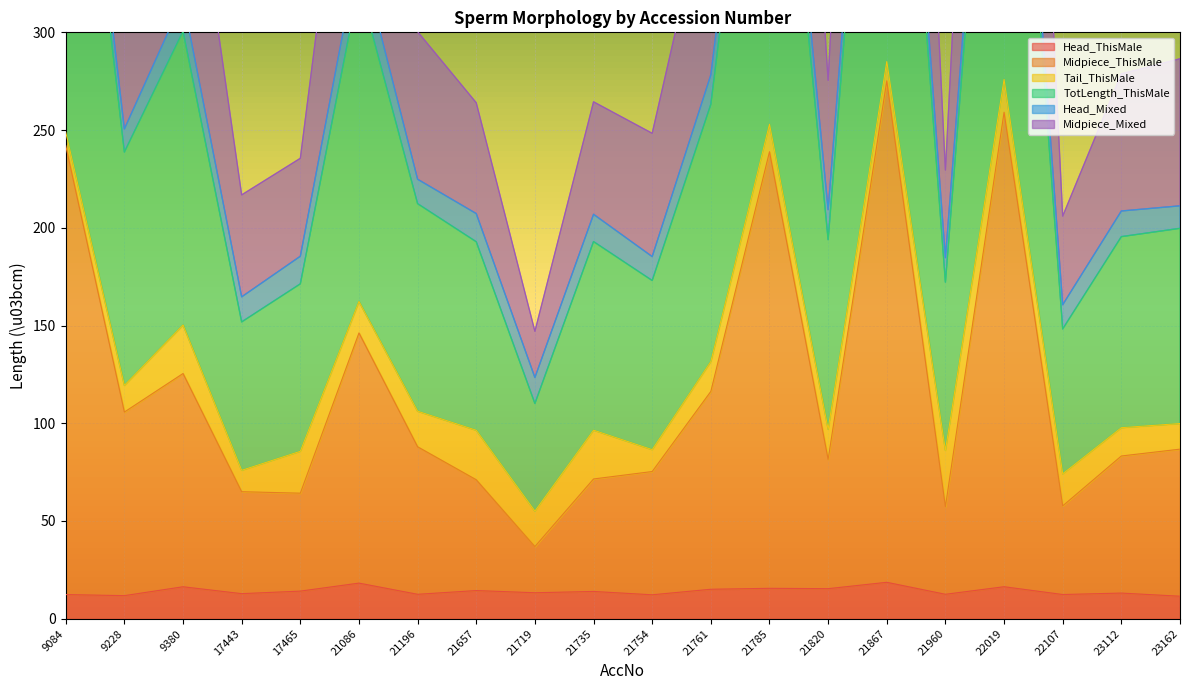

Does the chart display data point markers on the line(s)?

No